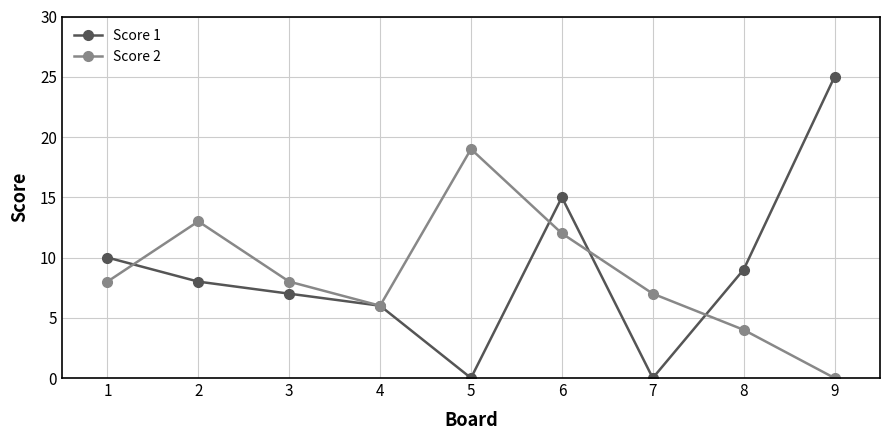

Between 5 and 8, which series saw the biggest shift?

Score 2